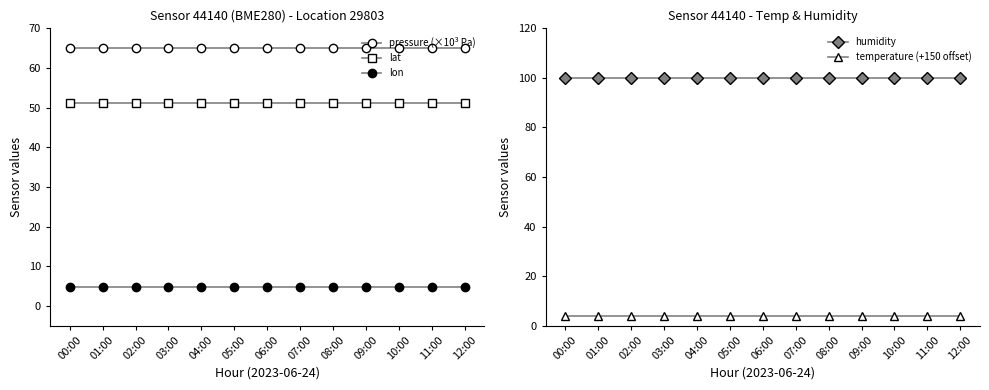

Is the value of humidity at 12:00 greater than the value of lon at 06:00?

Yes